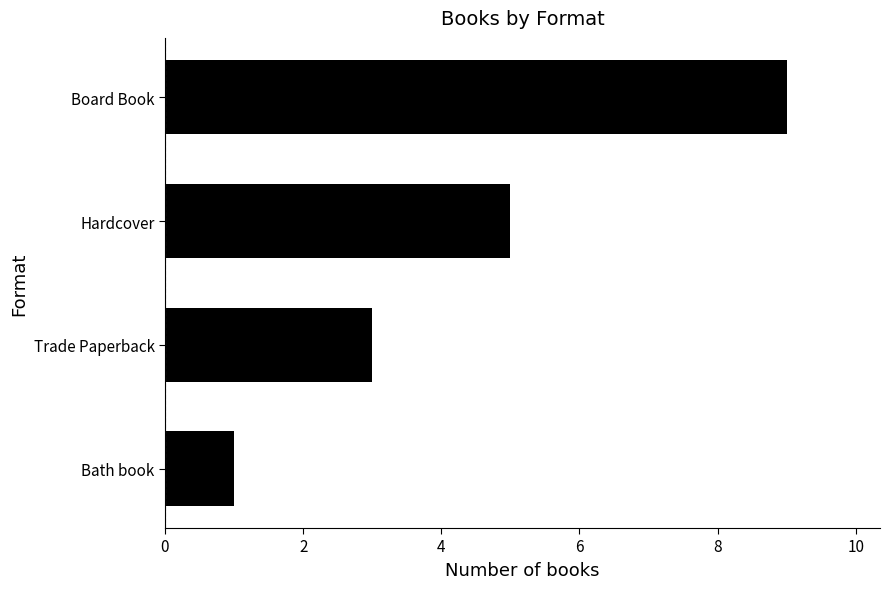

What is the label of the 3rd bar from the top?

Trade Paperback